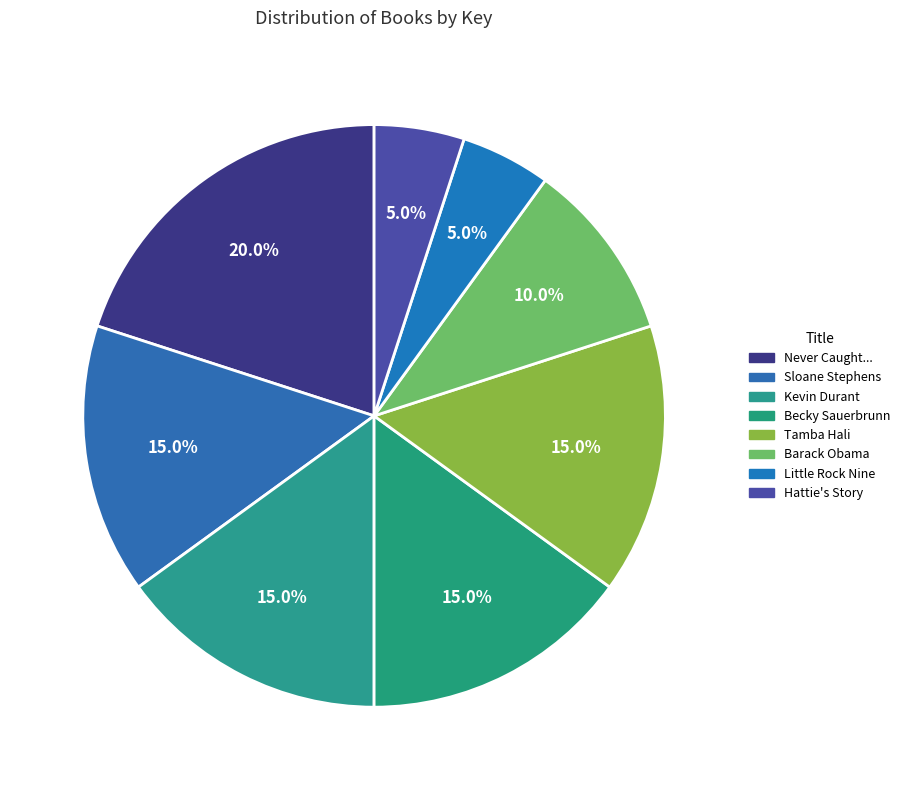

How many segments does this pie chart have?

8